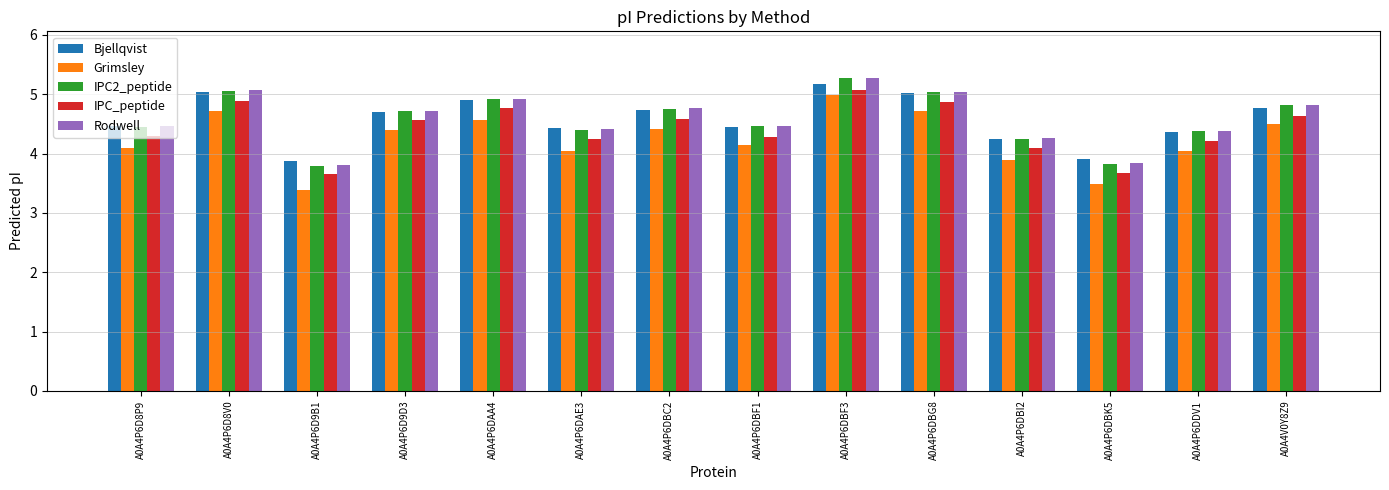

Which series changed the most between A0A4P6DAE3 and A0A4P6DBK5?

IPC_peptide